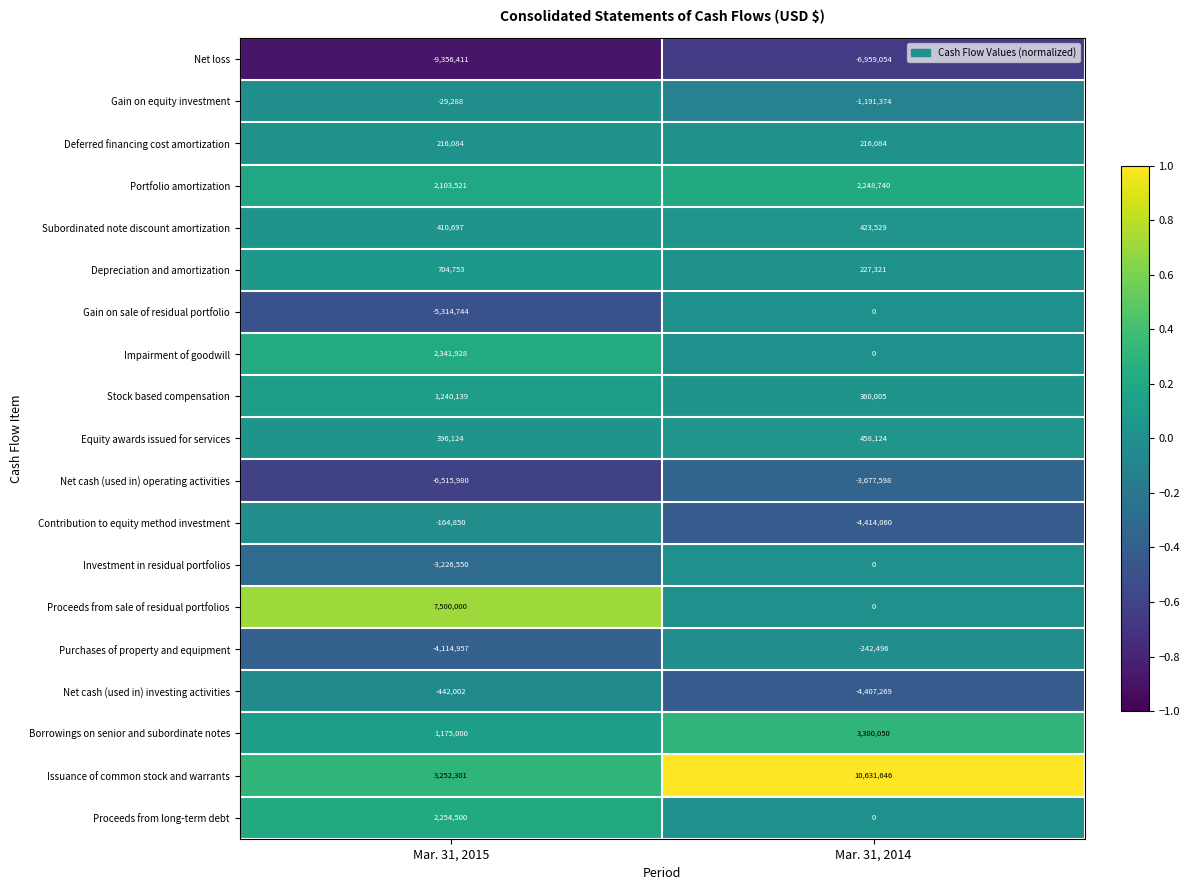

Which series has the largest total across all categories?

Issuance of common stock and warrants